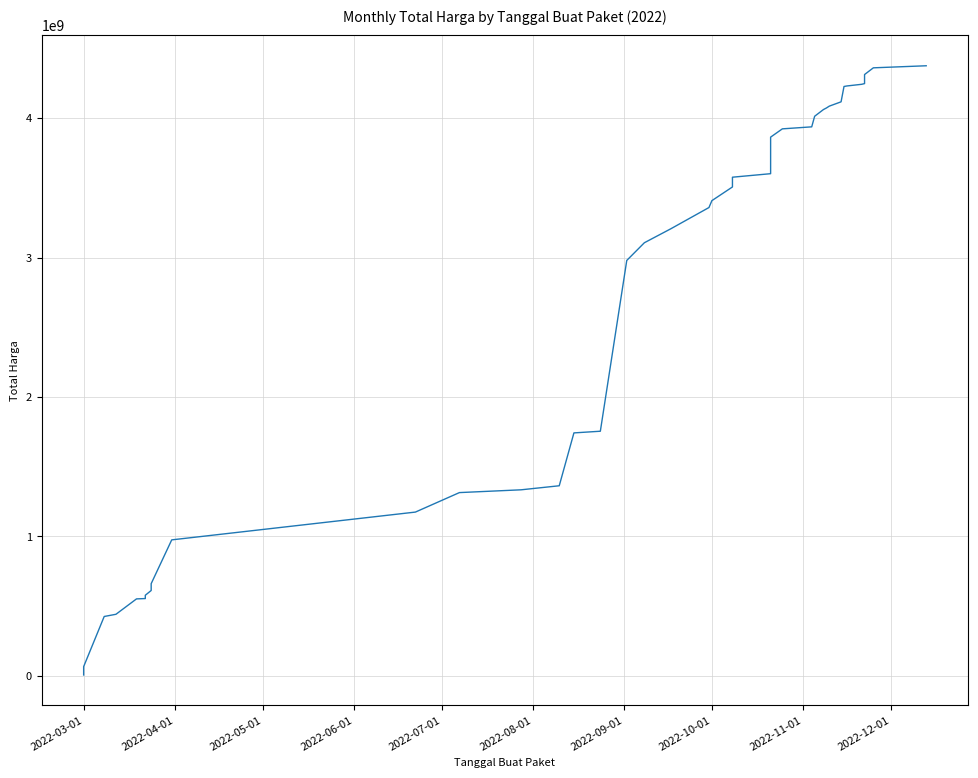

Where does the data first go above 3359014025?

2022-10-01